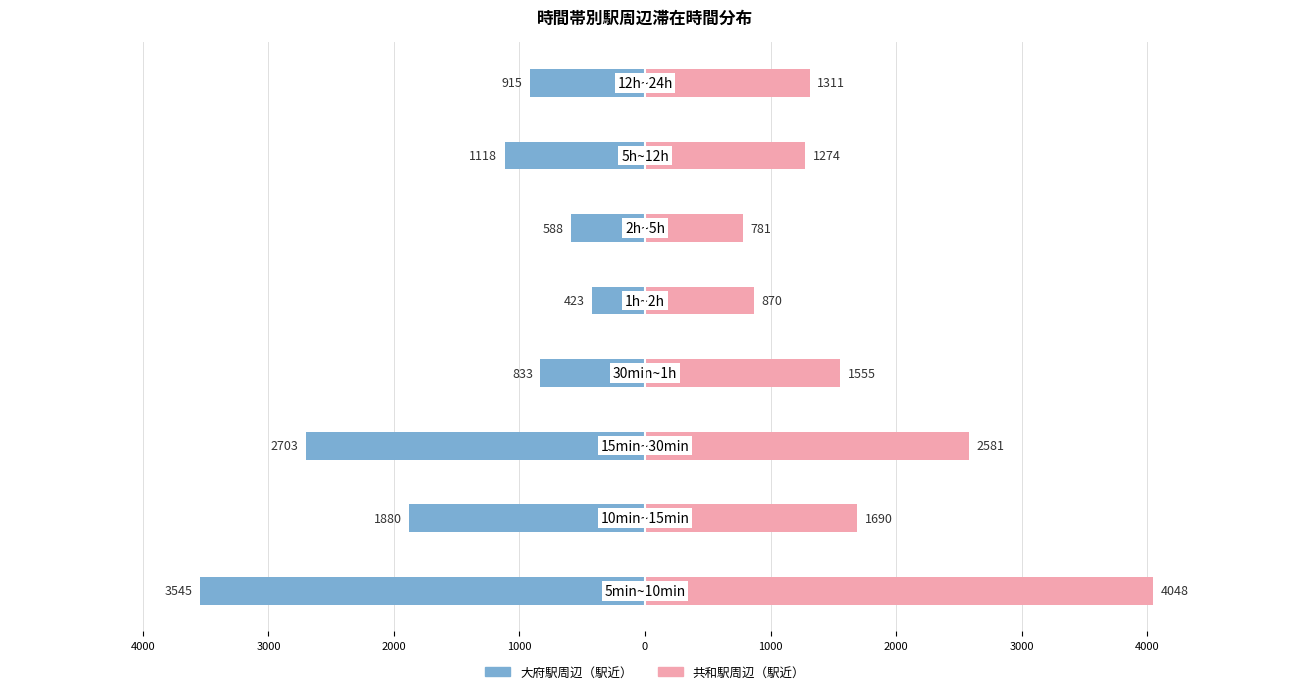

What are all the series names shown in the legend?

大府駅周辺（駅近）, 共和駅周辺（駅近）